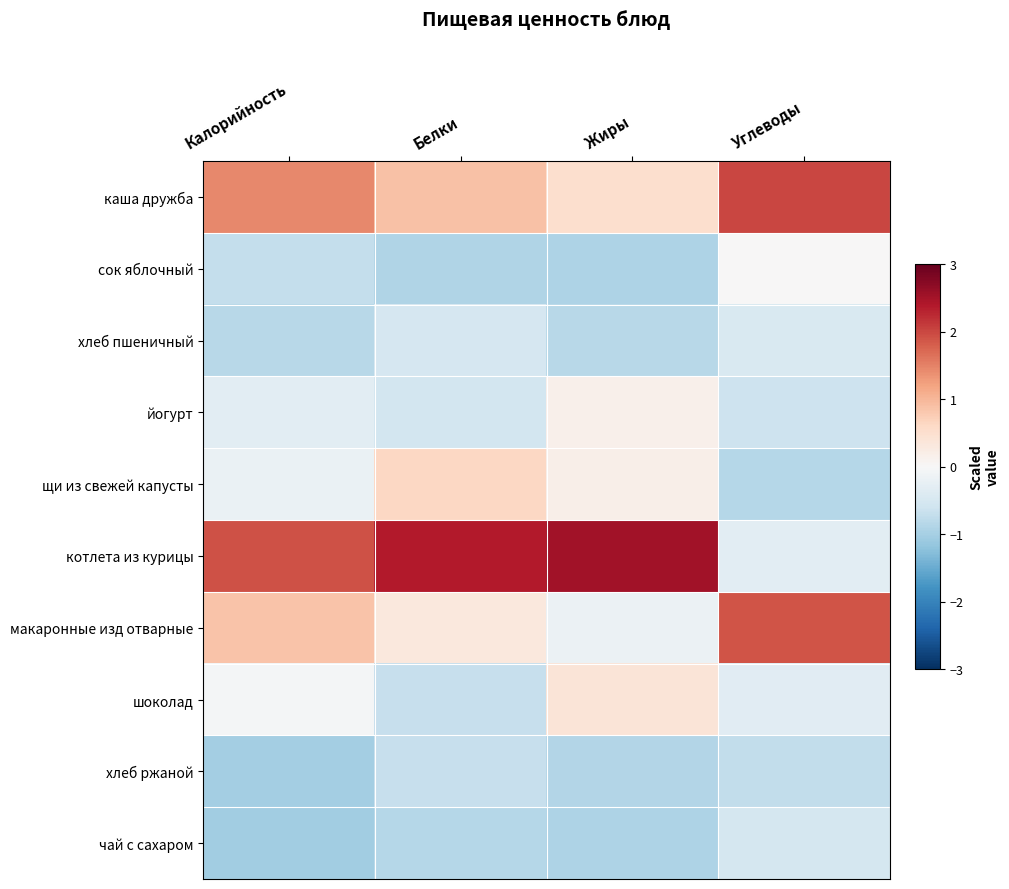

What is the minimum value shown in the chart?

-1.1